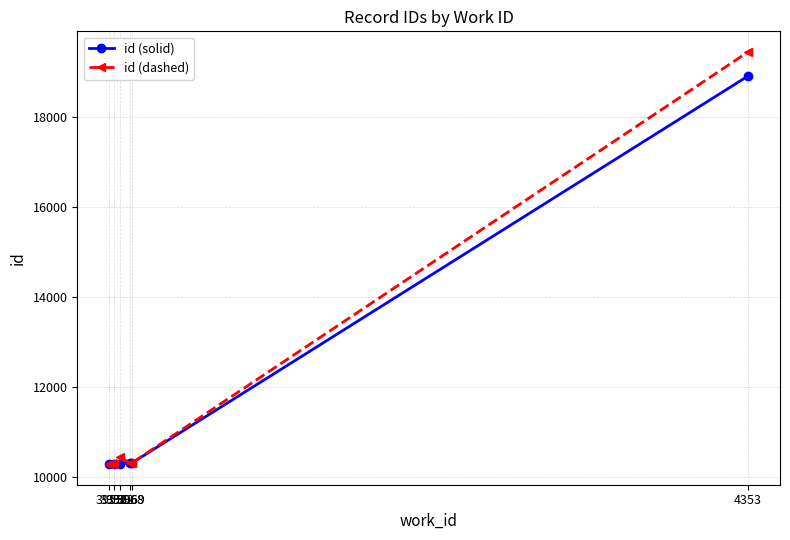

What is the sum of the id (solid) values at 3968 and 4353?

29211